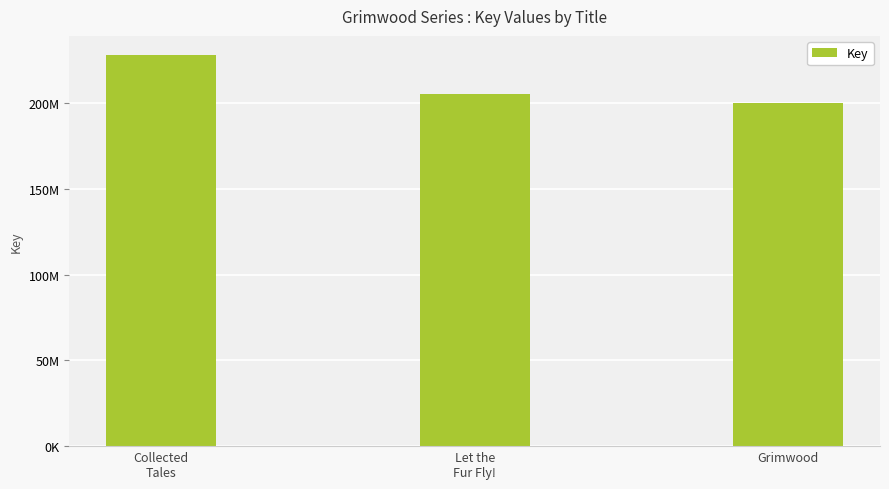

List the labels in order of value, smallest first.

Grimwood, Let the
Fur Fly!, Collected
Tales